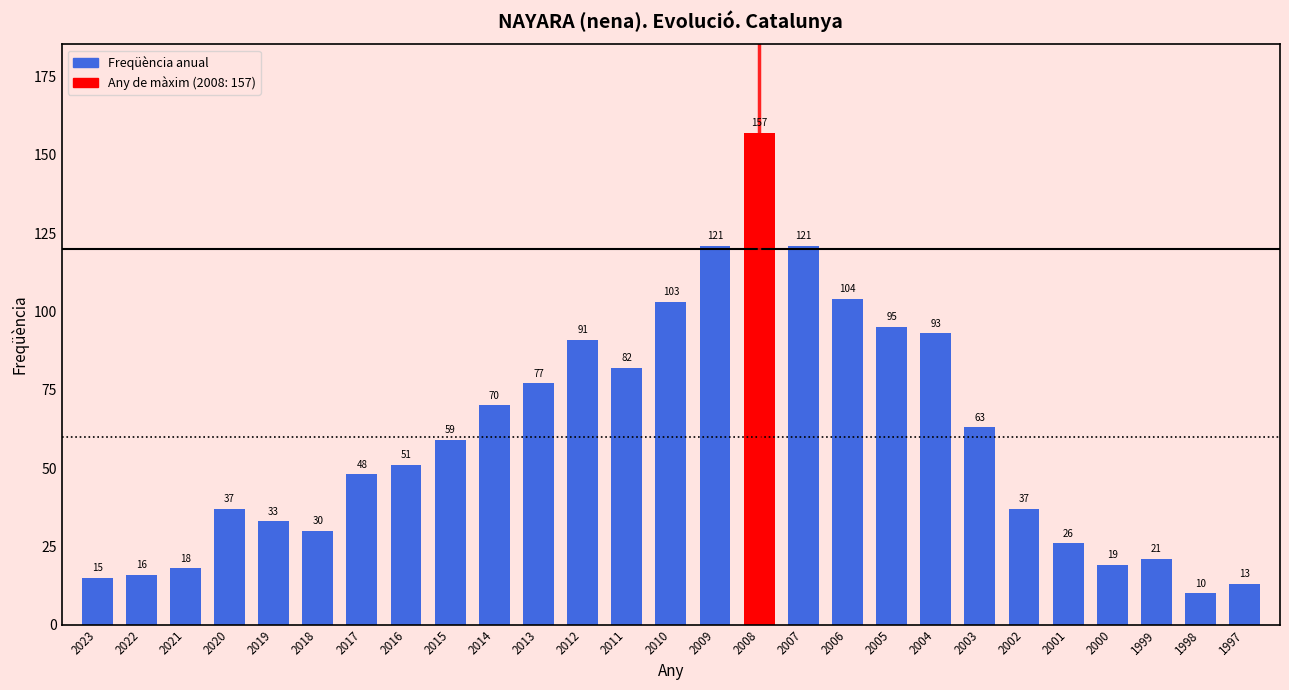

Which label corresponds to the largest value in the chart?

2008